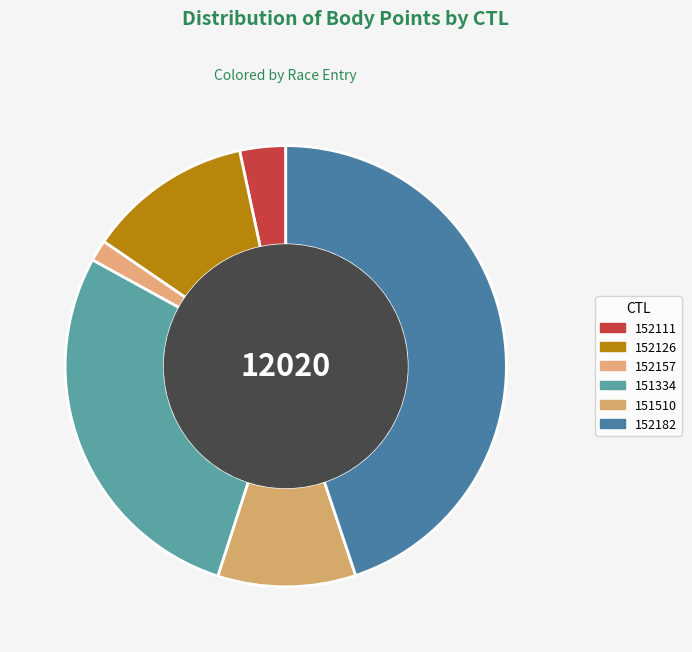

How many segments does this pie chart have?

6